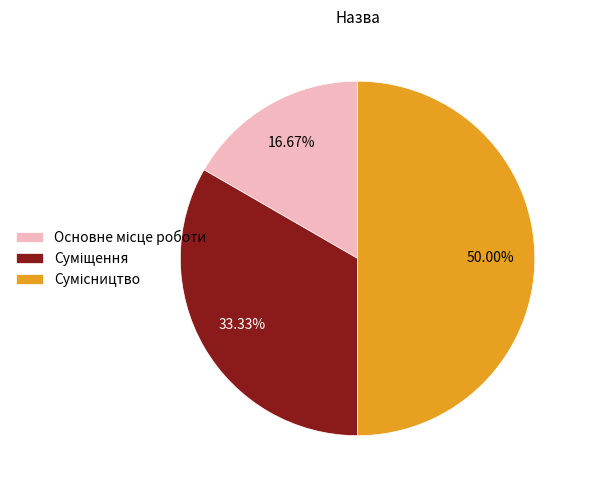

Does Основне місце роботи represent more than half of the total?

No